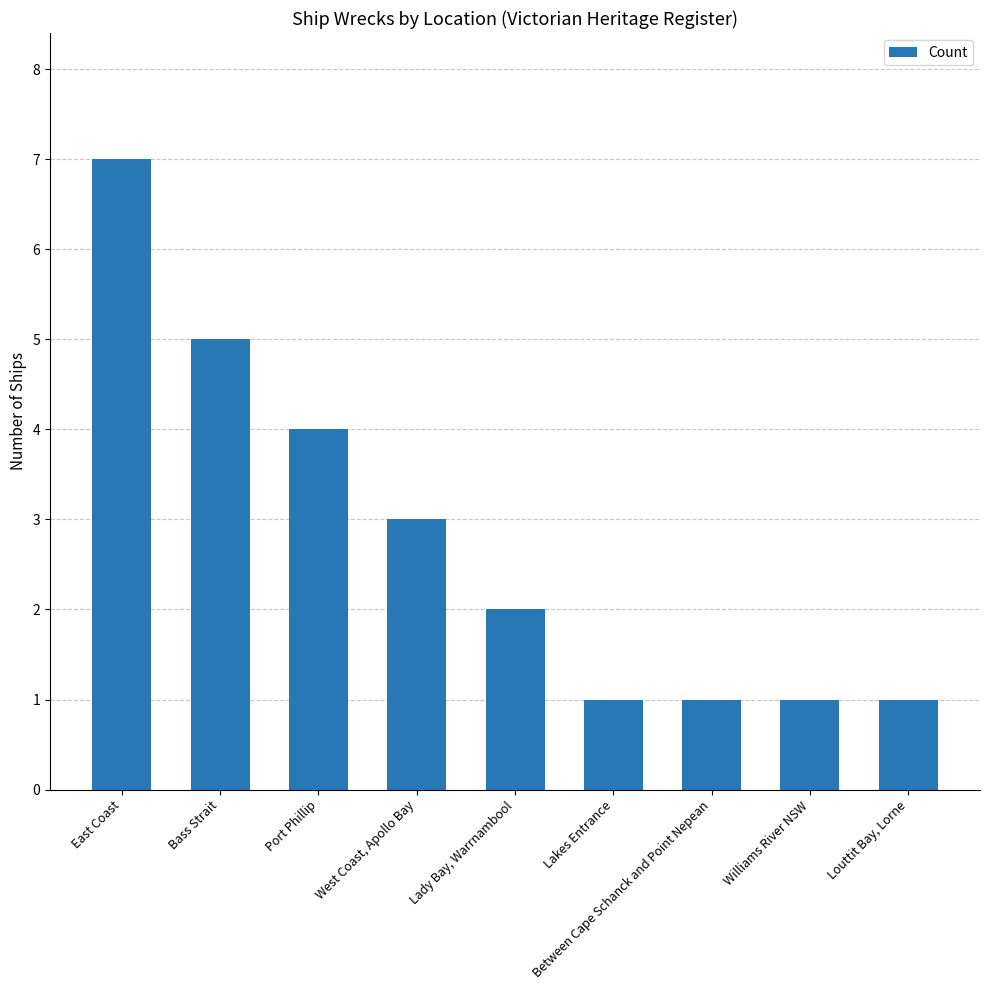

Where does the data first go above 2?

East Coast